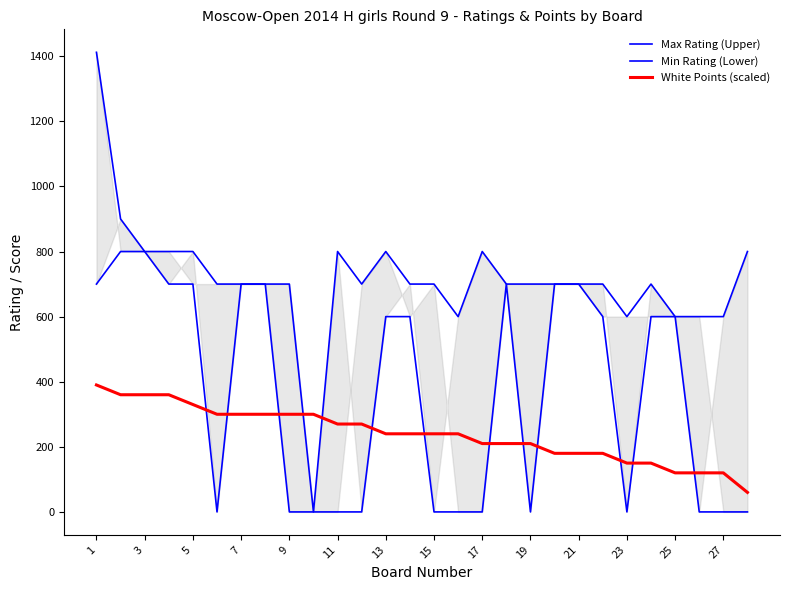

What are all the series names shown in the legend?

Max Rating (Upper), Min Rating (Lower), White Points (scaled)